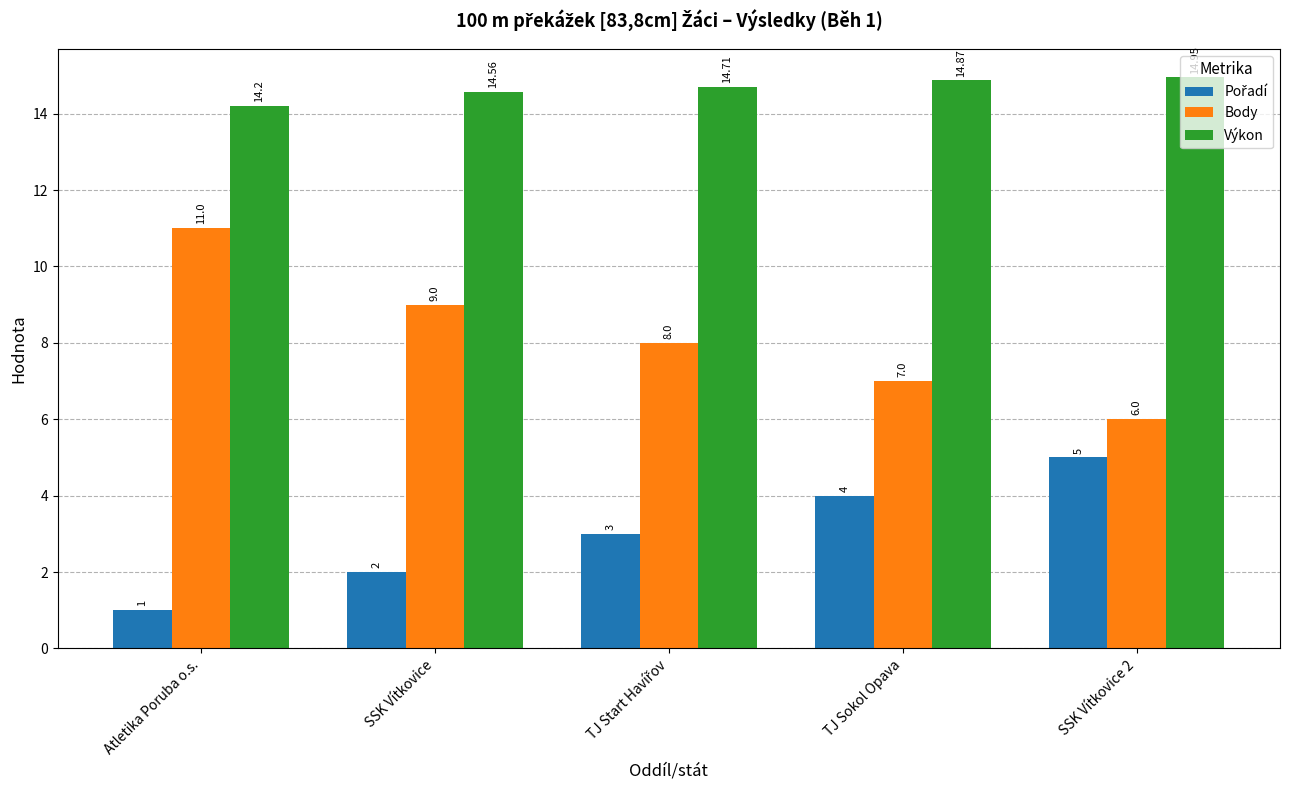

The value of Výkon at SSK Vítkovice 2 is 14.9. True or false?

True